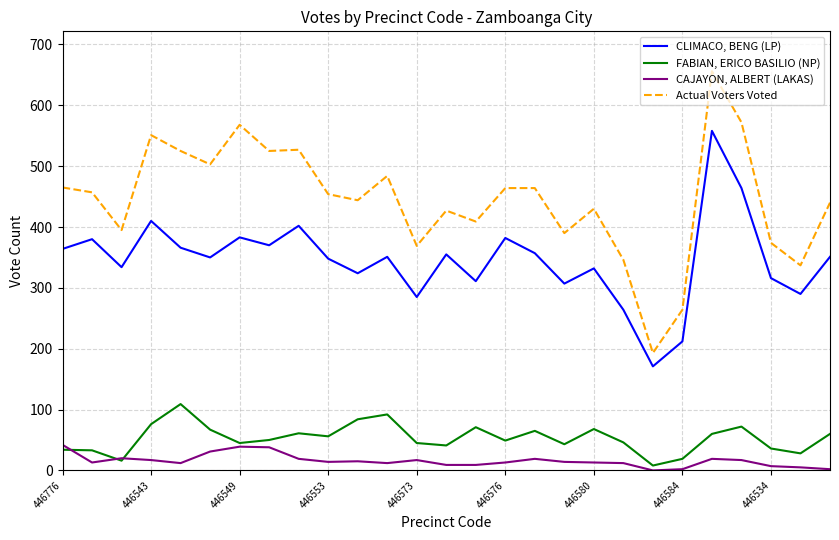

Which series has the largest range (max minus min)?

Actual Voters Voted